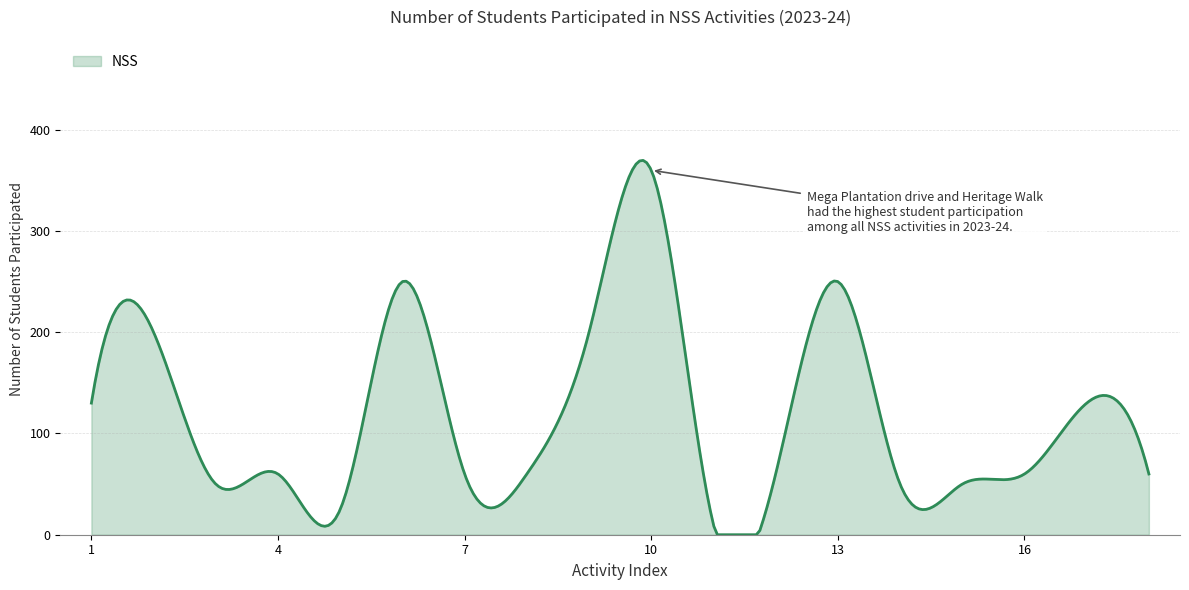

What is the maximum value shown in the chart?

369.7